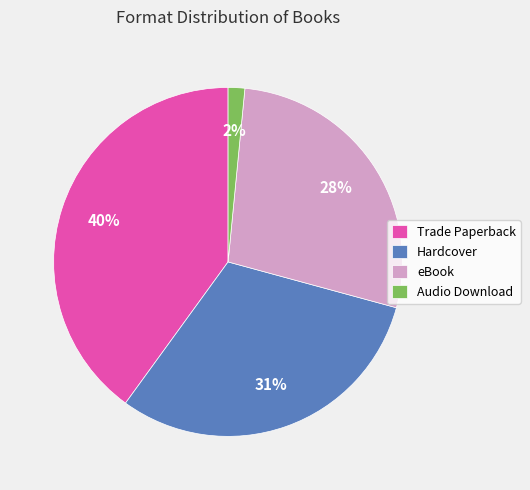

Does any single category account for the majority?

No